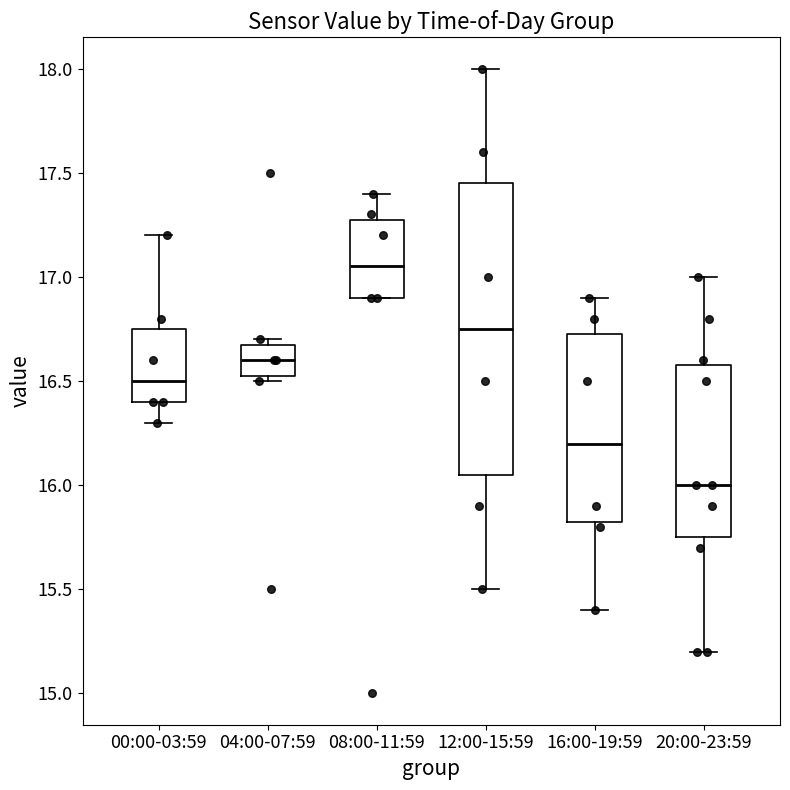

Where does the lower whisker of the box for 12:00-15:59 end on the y-axis? The values are not printed on the chart, so give them approximately, as read against the axis.

15.50